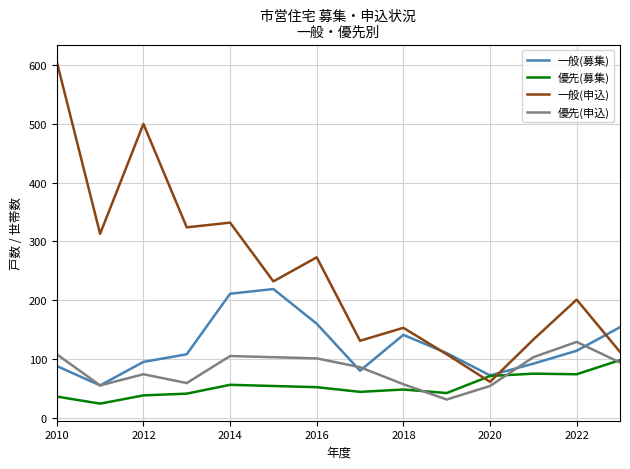

List the series in order of their peak value, highest first.

一般(申込), 一般(募集), 優先(申込), 優先(募集)